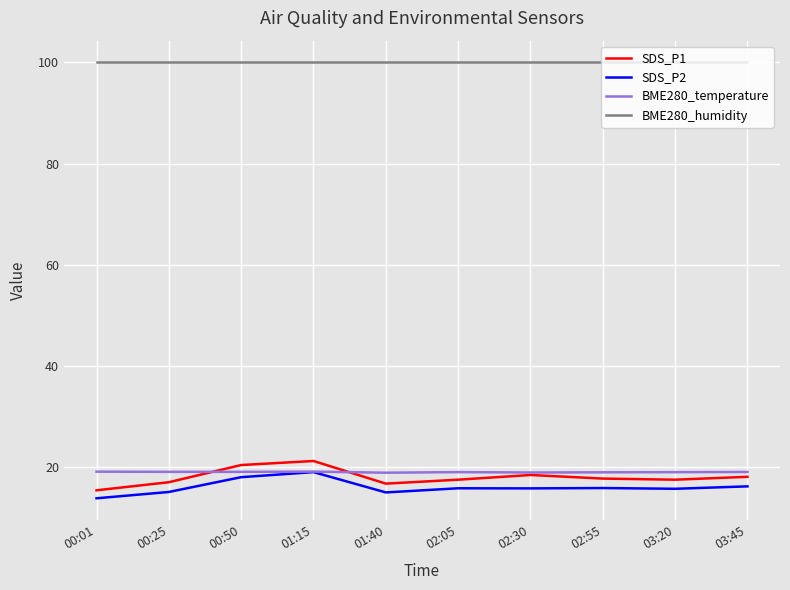

At how many categories does at least one series exceed 95?

10